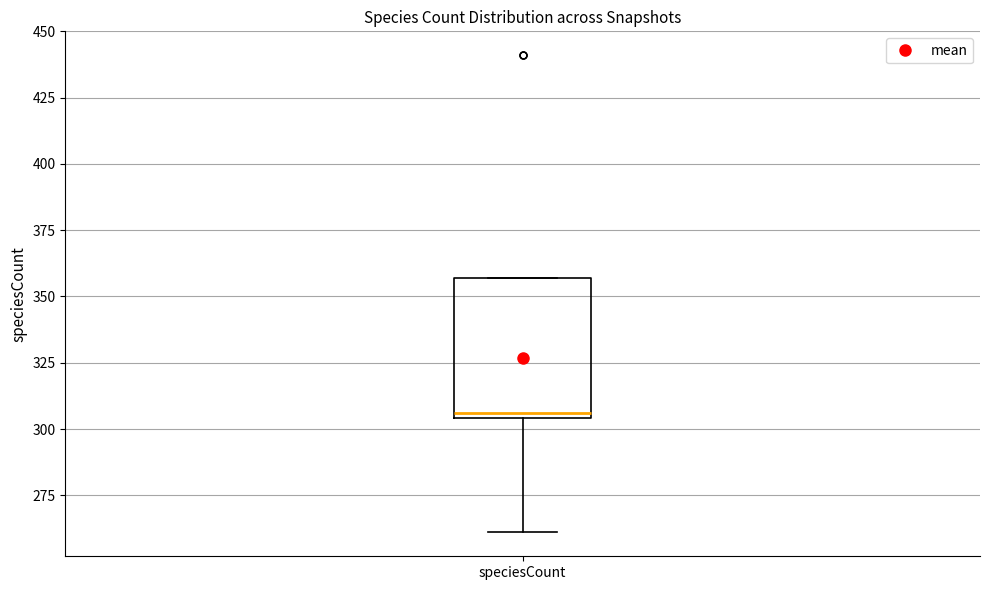

Where is the lower edge of the box for speciesCount on the y-axis? The values are not printed on the chart, so give them approximately, as read against the axis.

305